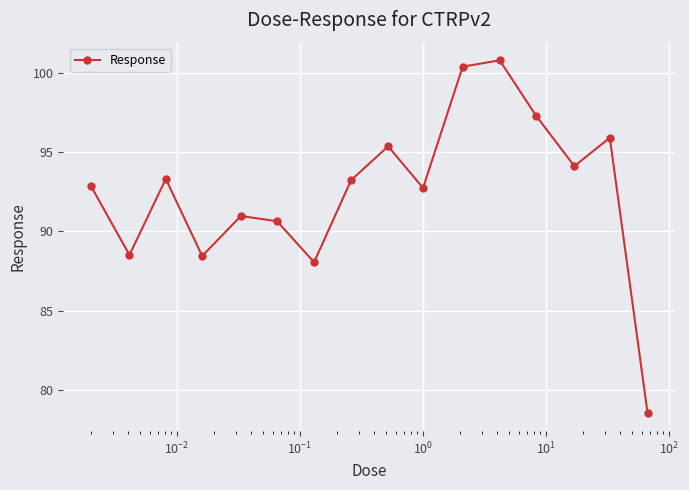

Count the number of data series in this chart.

1